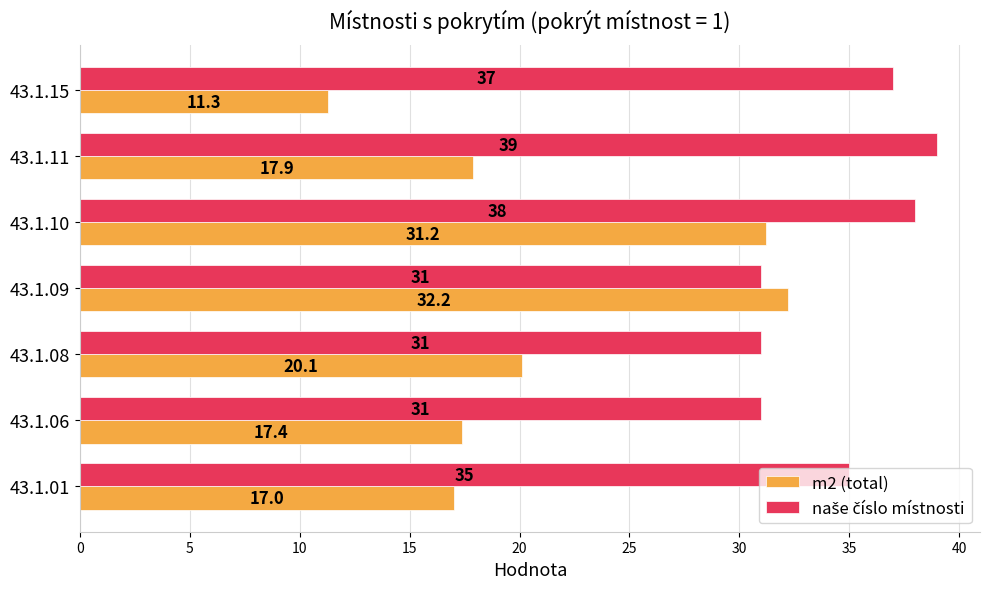

At how many categories does at least one series exceed 34?

4